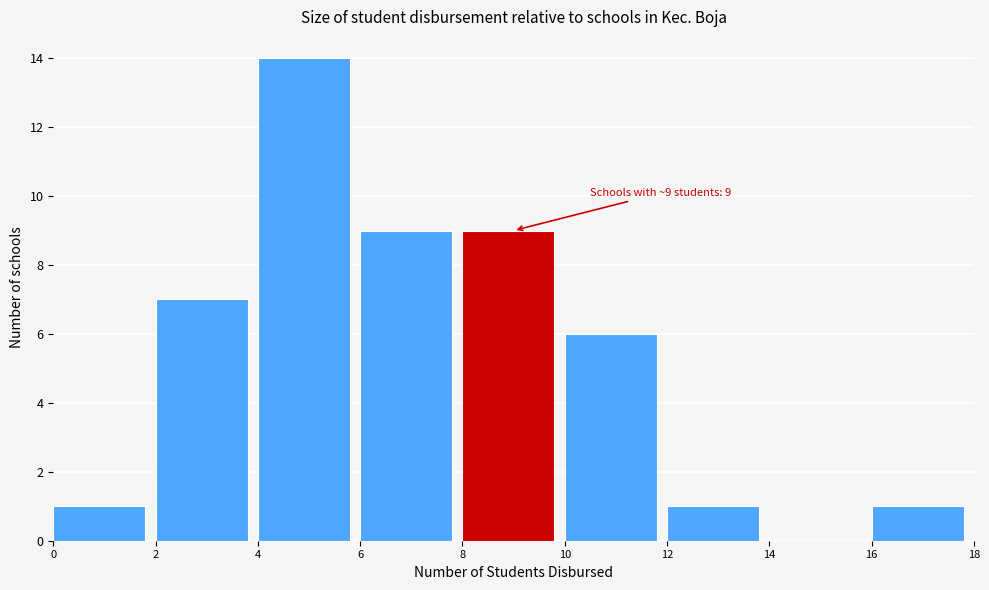

Over which range of the x-axis is the bar tallest?

4 to 6